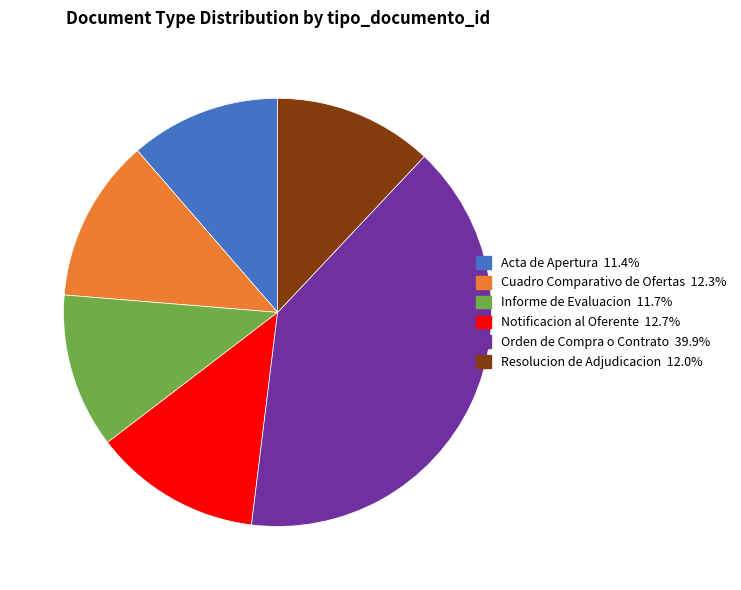

Is the sum of Cuadro Comparativo de Ofertas and Informe de Evaluacion greater than half?

No